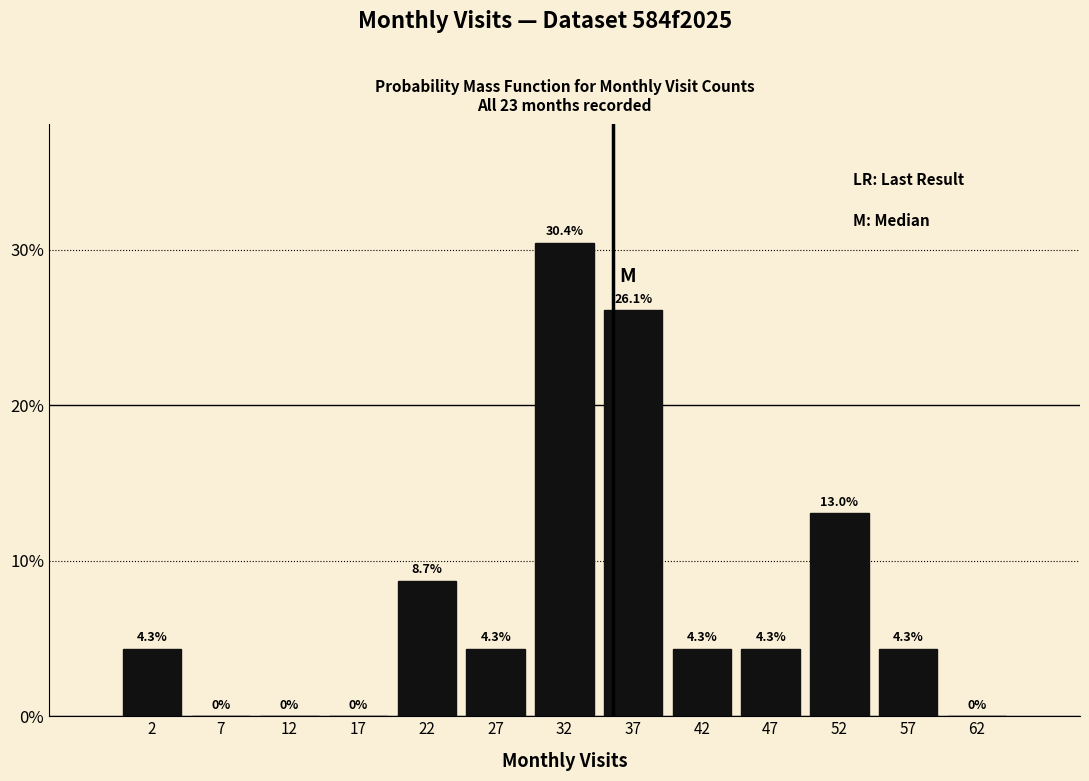

What is the height of the bar covering 40 to 45 on the x-axis?

4.3